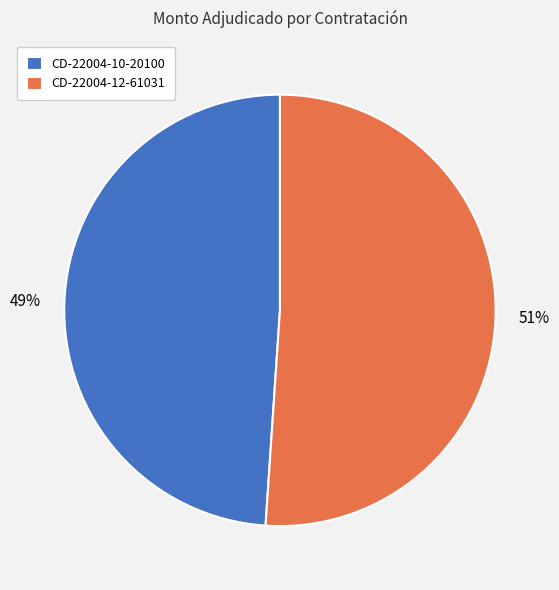

Combined, do CD-22004-12-61031 and CD-22004-10-20100 account for over 50%?

Yes